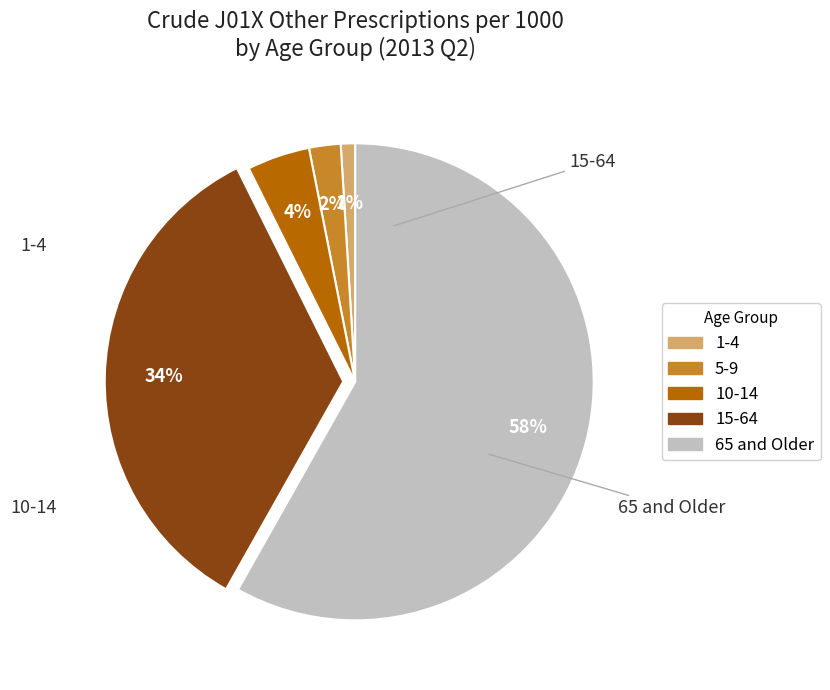

Combined, do 5-9 and 10-14 account for over 50%?

No